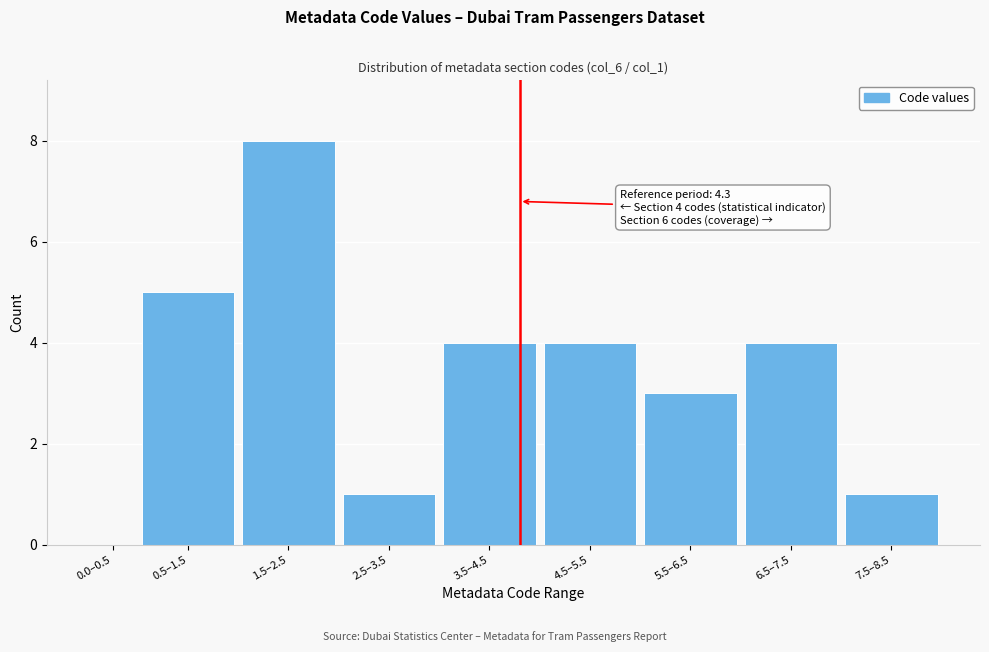

Reading left to right, extract all data points from this chart.

0.0–0.5=0	0.5–1.5=5	1.5–2.5=8	2.5–3.5=1	3.5–4.5=4	4.5–5.5=4	5.5–6.5=3	6.5–7.5=4	7.5–8.5=1